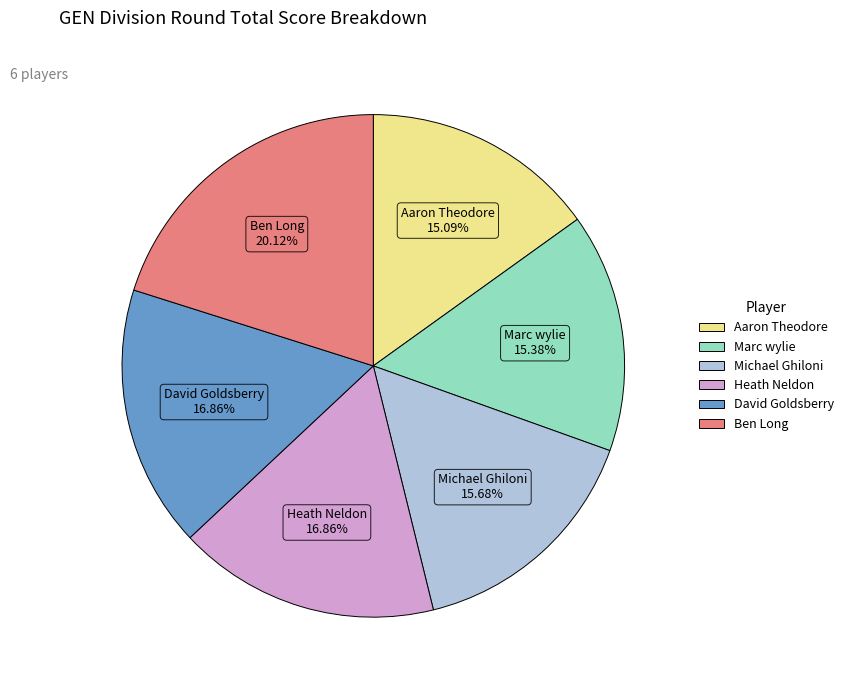

Does Aaron Theodore account for over 50% of the chart?

No